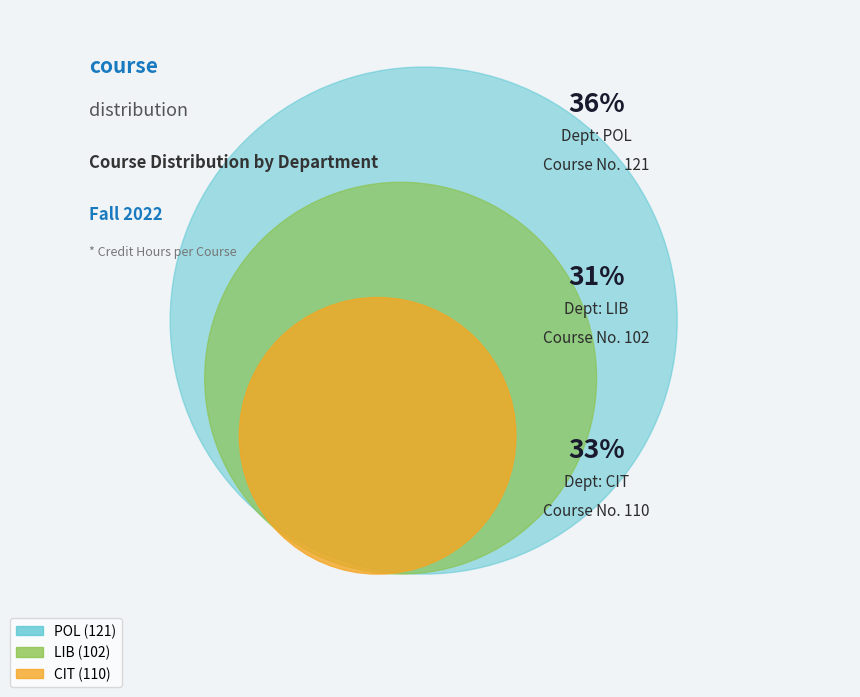

What portion of the pie excludes CIT?

67.0%